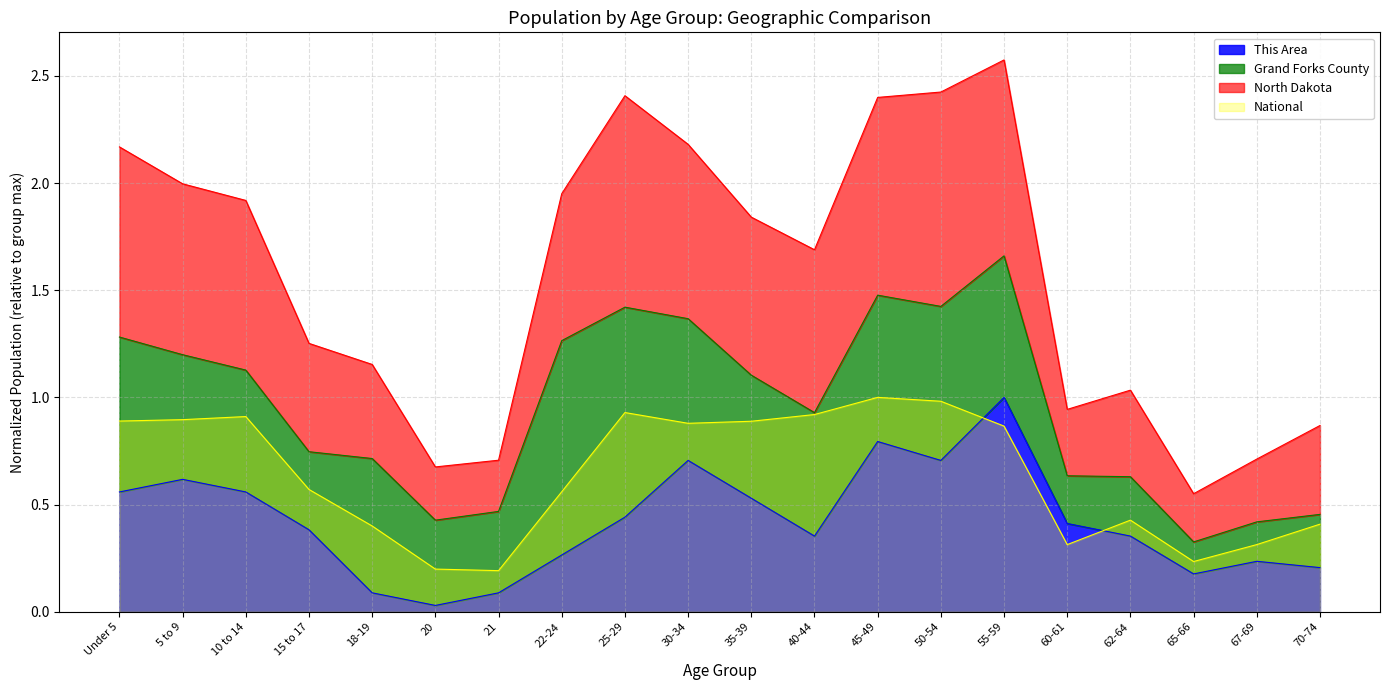

Is the value of North Dakota at 60-61 greater than the value of This Area at 10 to 14?

Yes